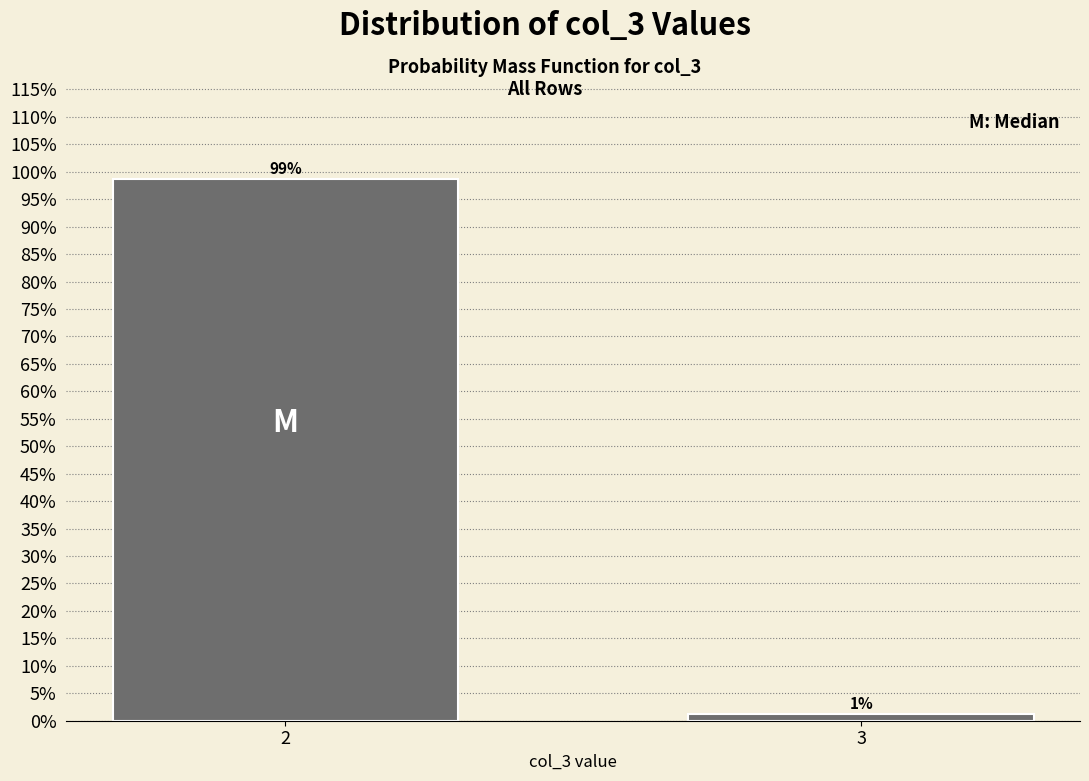

What is the approximate value at 2?

98.8